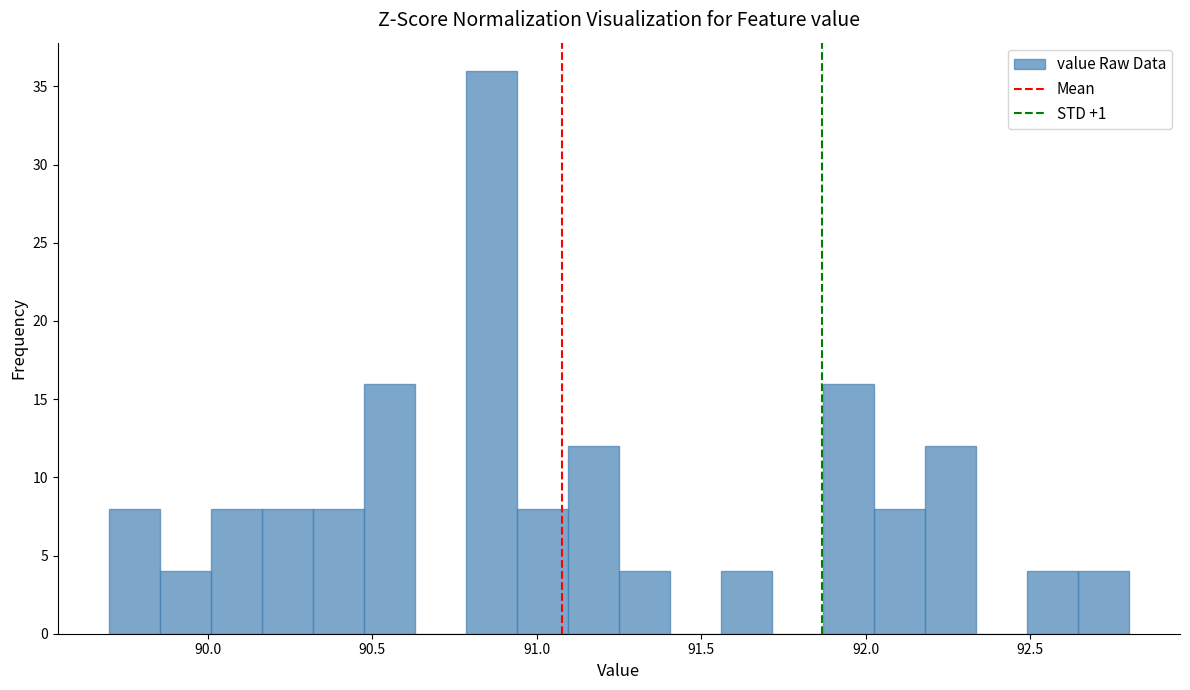

Read against the x-axis, roughly where is the centre of the tallest bar?

90.85